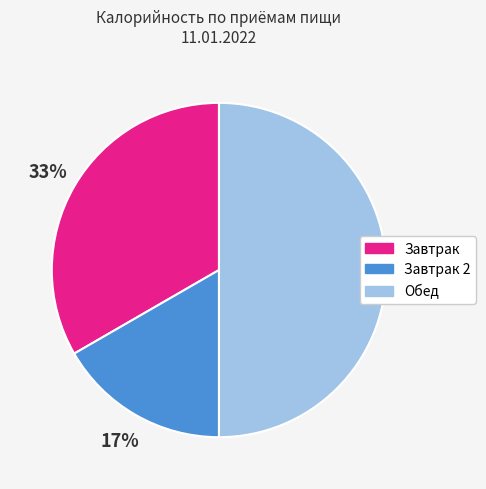

How many segments does this pie chart have?

3